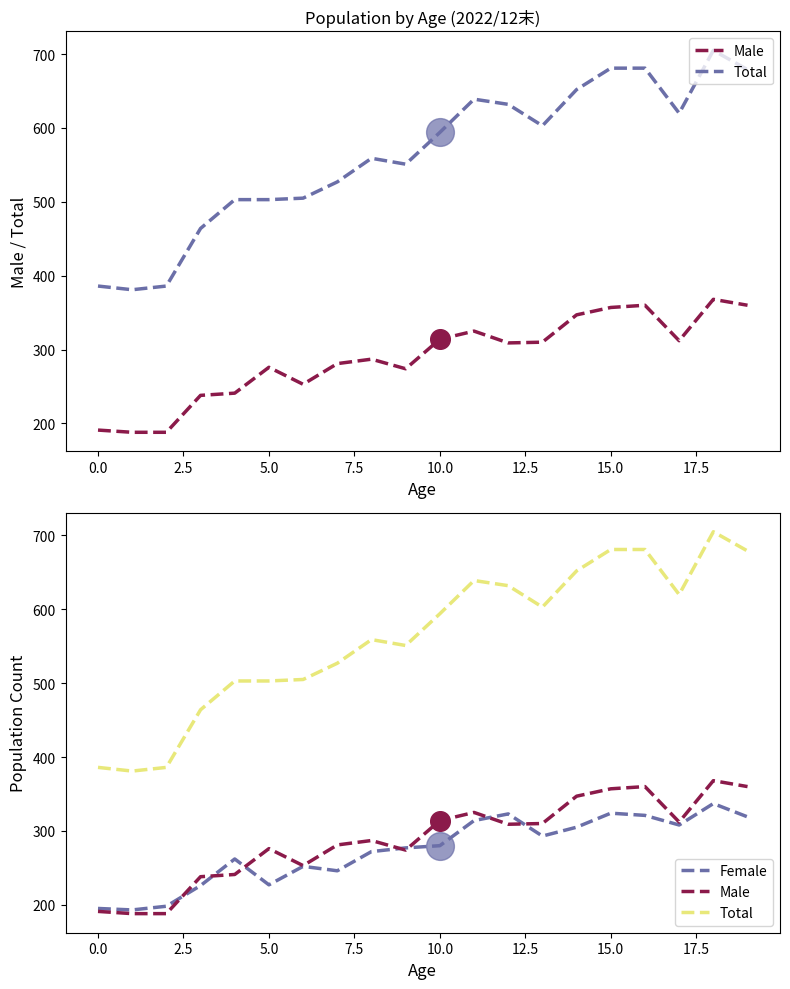

What are all the series names shown in the legend?

Male, Total, Female